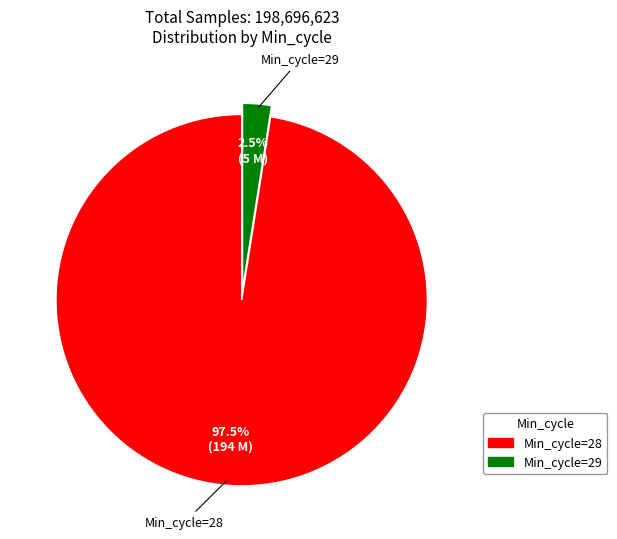

Is there any slice that represents more than half of the pie?

Yes